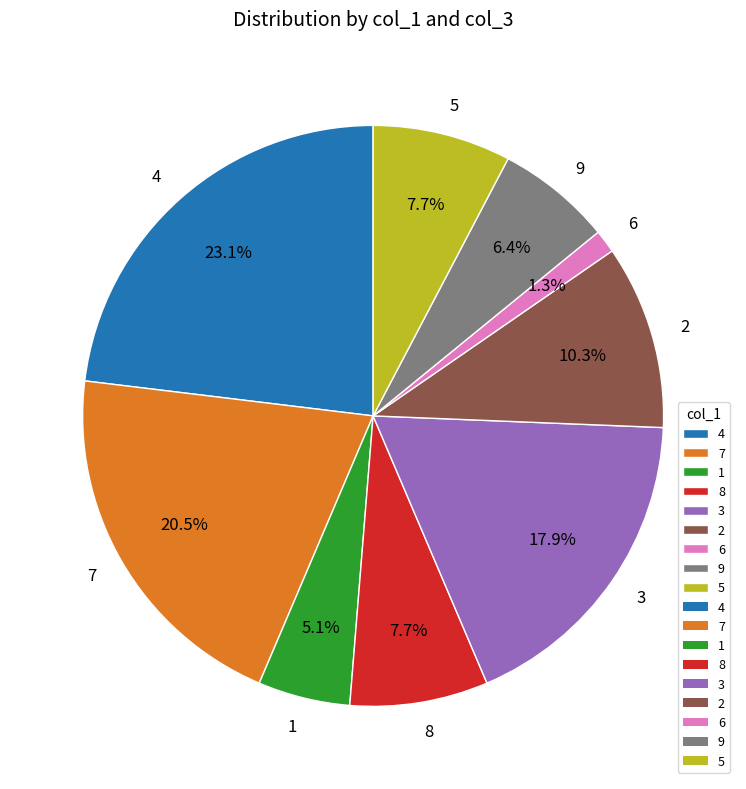

Does 8 represent more than half of the total?

No